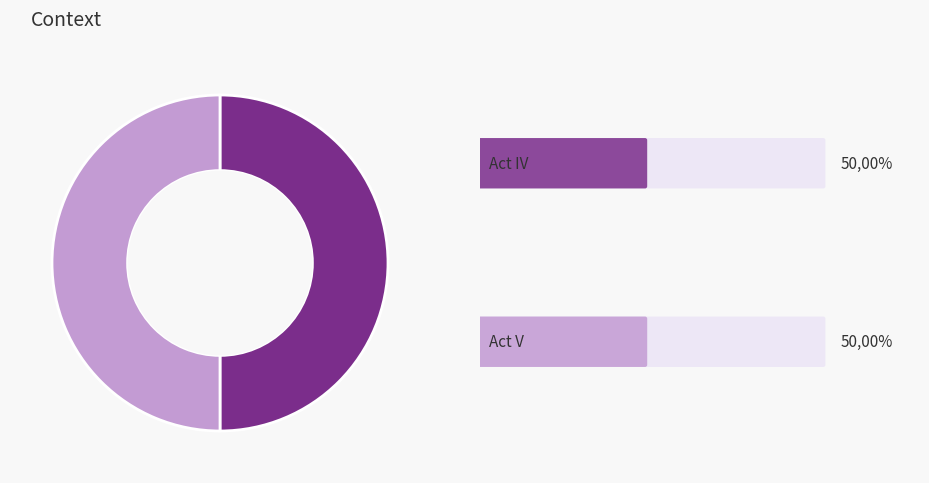

What is the largest slice in the pie chart?

Act V